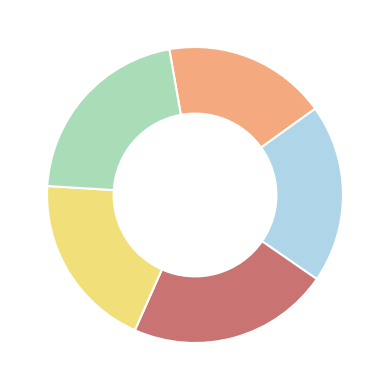

Is there a majority slice in this chart?

No